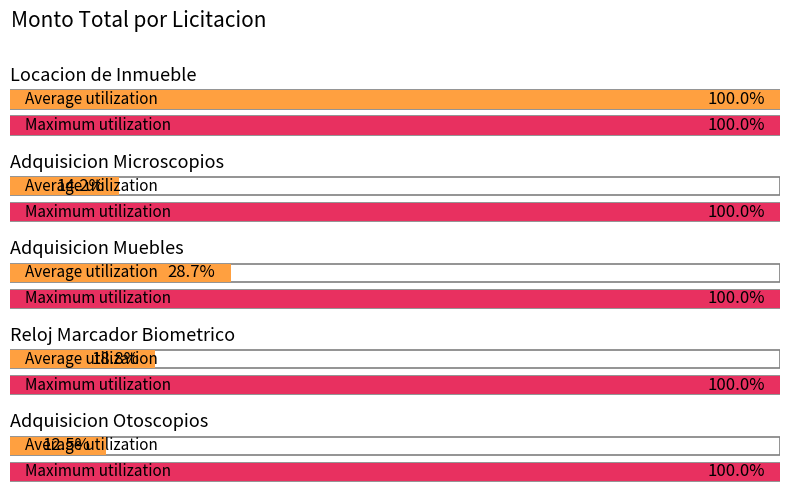

Reading left to right, transcribe all the data shown in this chart.

Locacion de Inmueble=72000000	Adquisicion Microscopios=10230000	Adquisicion Muebles=20630000	Reloj Marcador Biometrico=13520000	Adquisicion Otoscopios=9000000